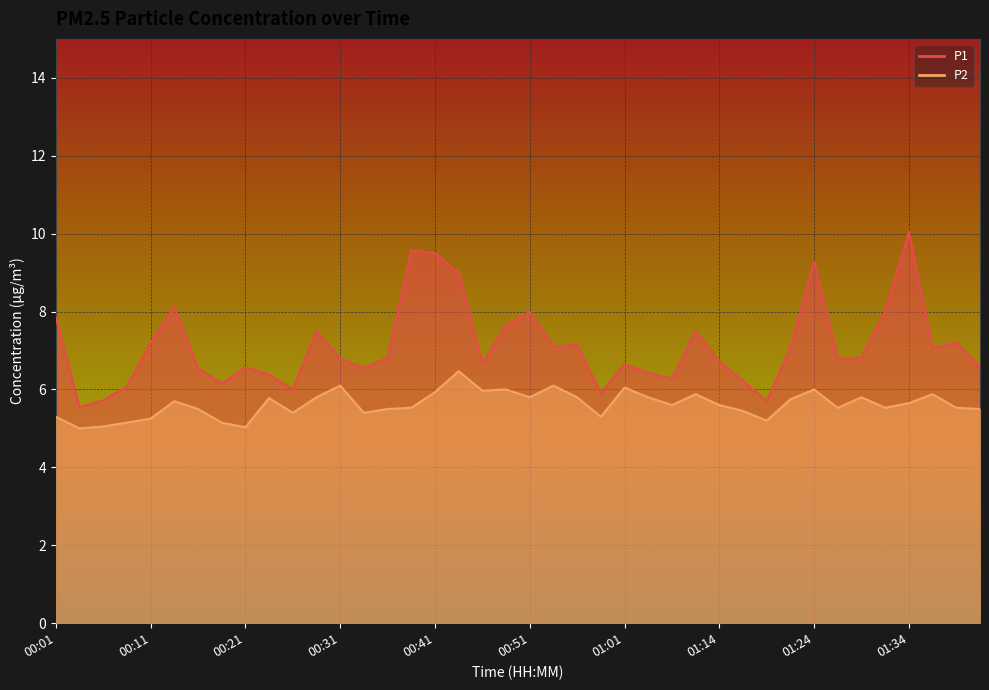

What value does the P1 series have at 00:36?

6.8